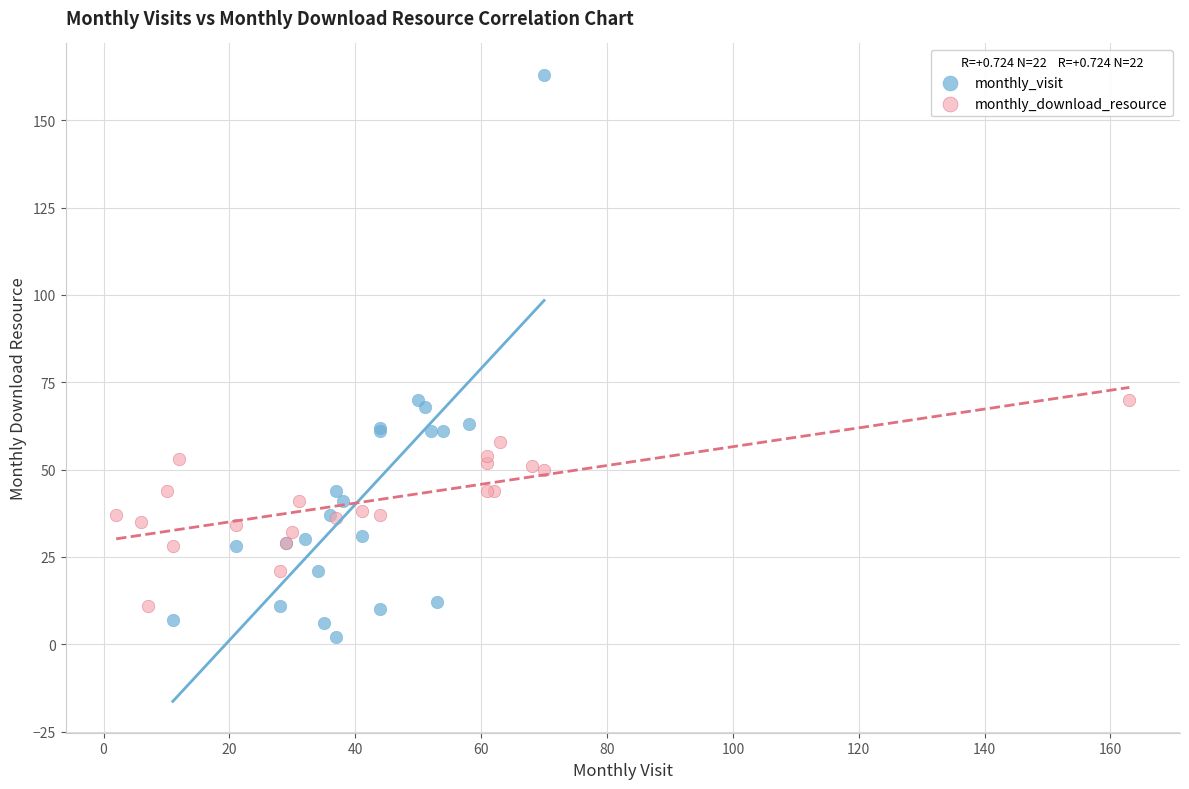

Which series has the widest spread of Y values?

monthly_visit